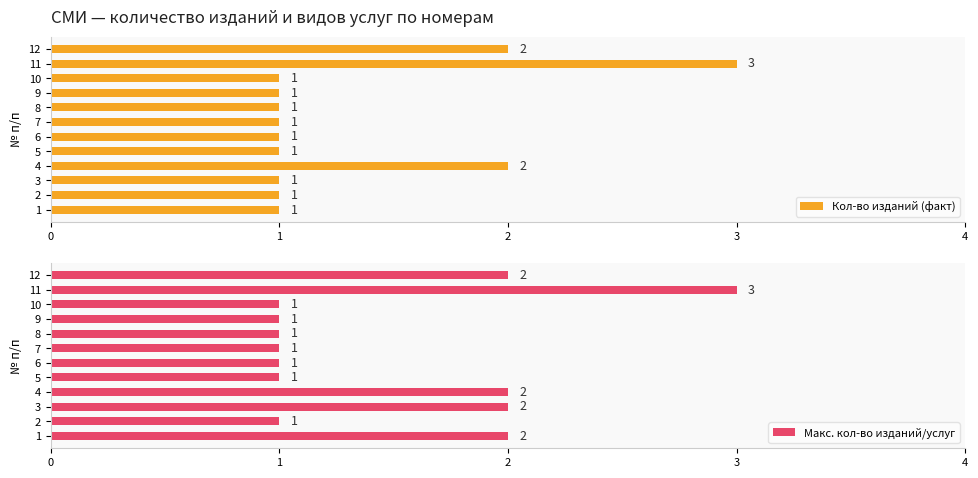

Reading right to left, transcribe all the data shown in this chart.

Кол-во изданий (факт): 2	3	1	1	1	1	1	1	2	1	1	1
Макс. кол-во изданий/услуг: 2	3	1	1	1	1	1	1	2	2	1	2